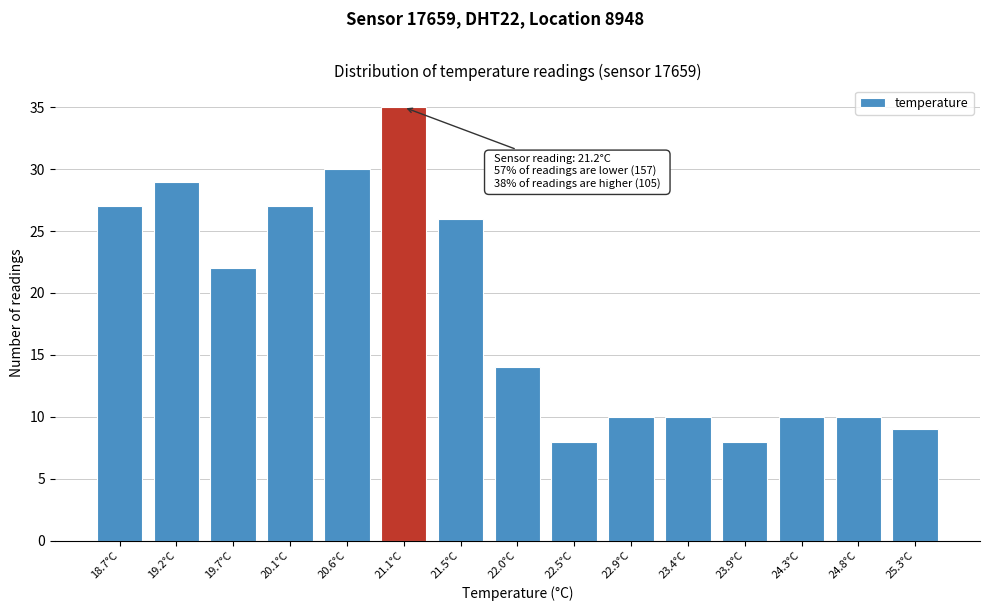

Reading right to left, list all the values displayed in this chart.

25.3°C=9	24.8°C=10	24.3°C=10	23.9°C=8	23.4°C=10	22.9°C=10	22.5°C=8	22.0°C=14	21.5°C=26	21.1°C=35	20.6°C=30	20.1°C=27	19.7°C=22	19.2°C=29	18.7°C=27